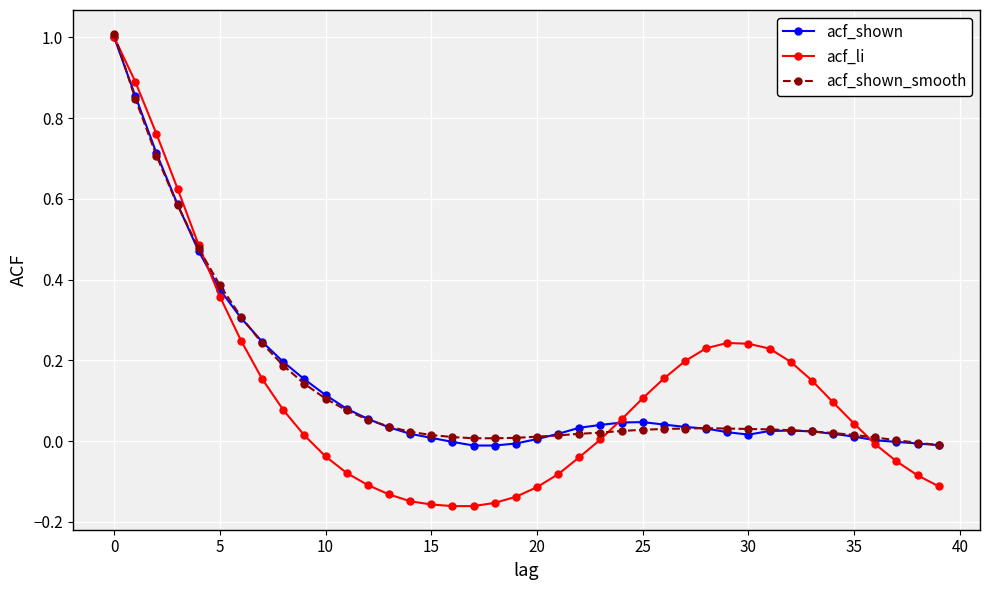

What is the highest value of the acf_li series?

1.0